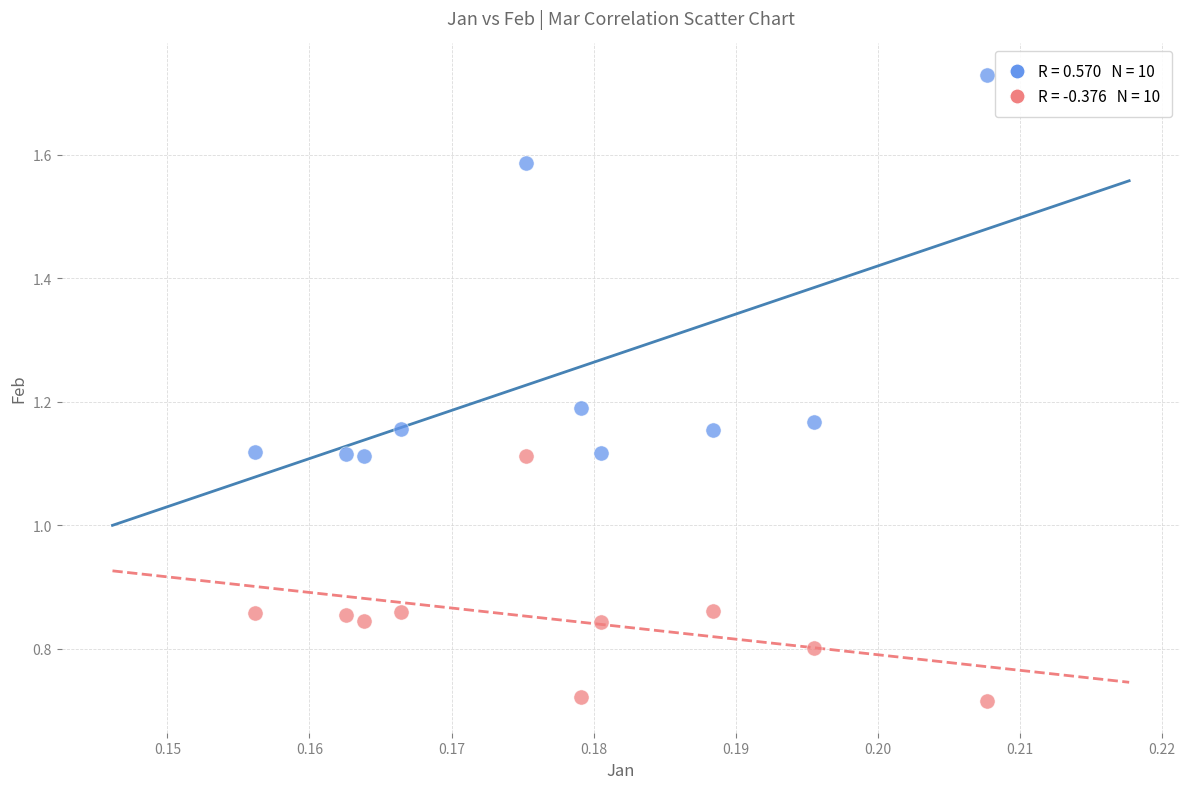

Across all data points, what is the range of Y values (max minus min)?

1.0